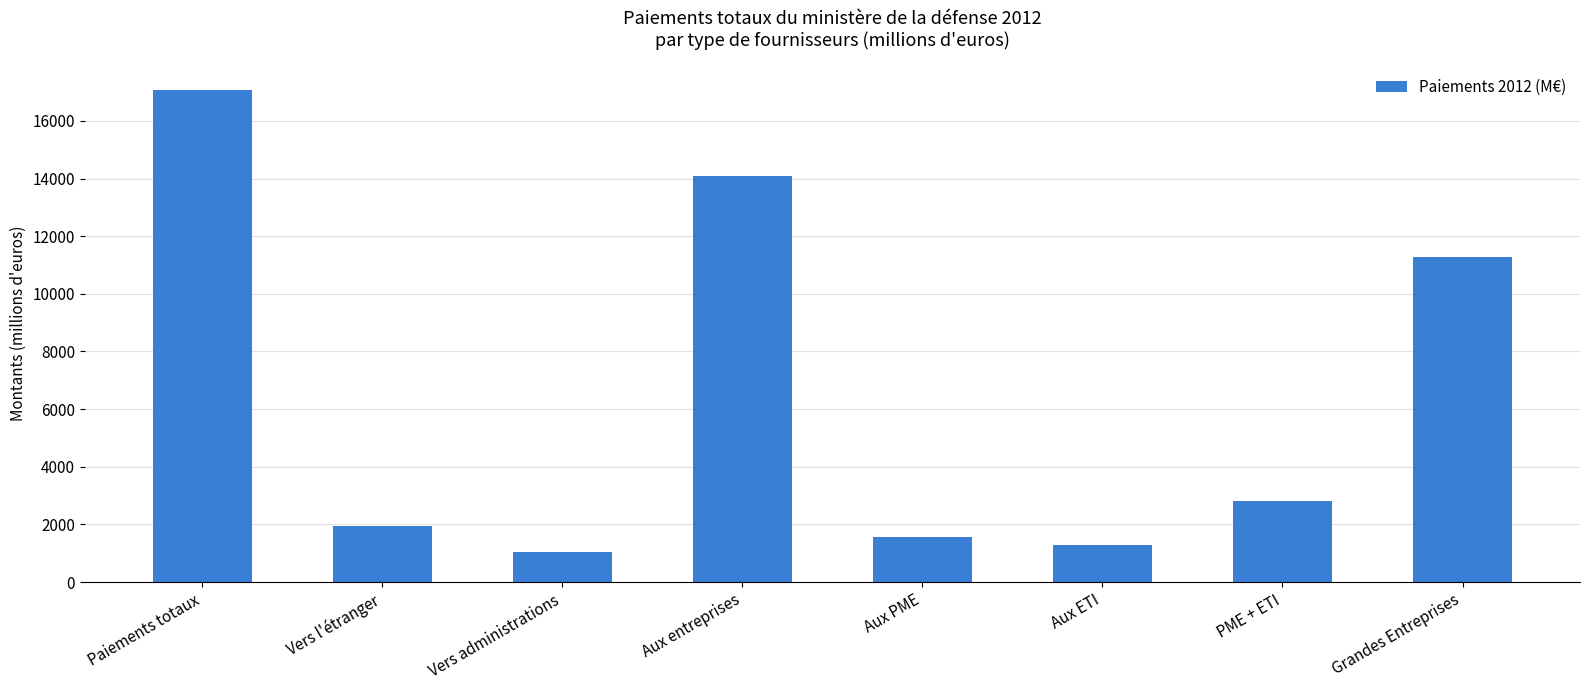

Count the number of categories in the chart.

8